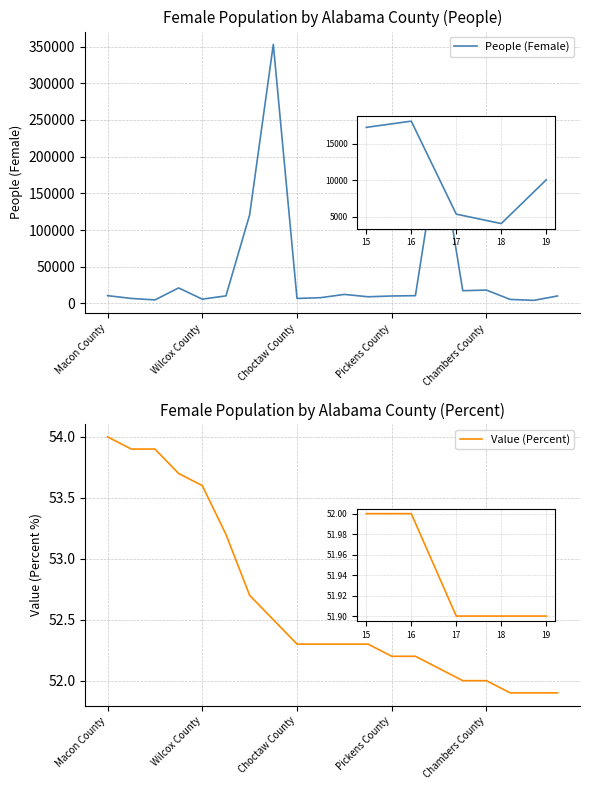

What are all the series names shown in the legend?

People (Female), Value (Percent)